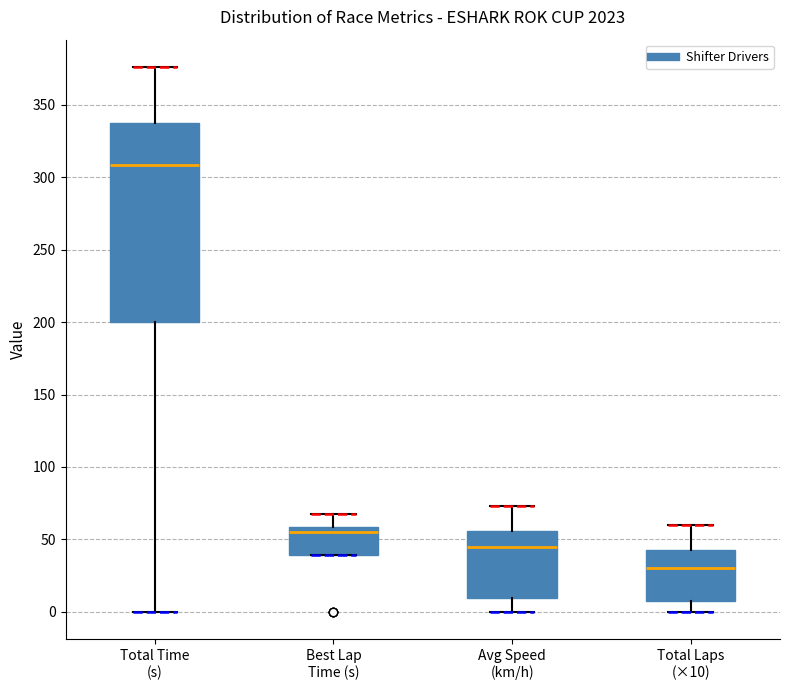

Where does the upper whisker of the box for Total Time (s) end on the y-axis? The values are not printed on the chart, so give them approximately, as read against the axis.

375